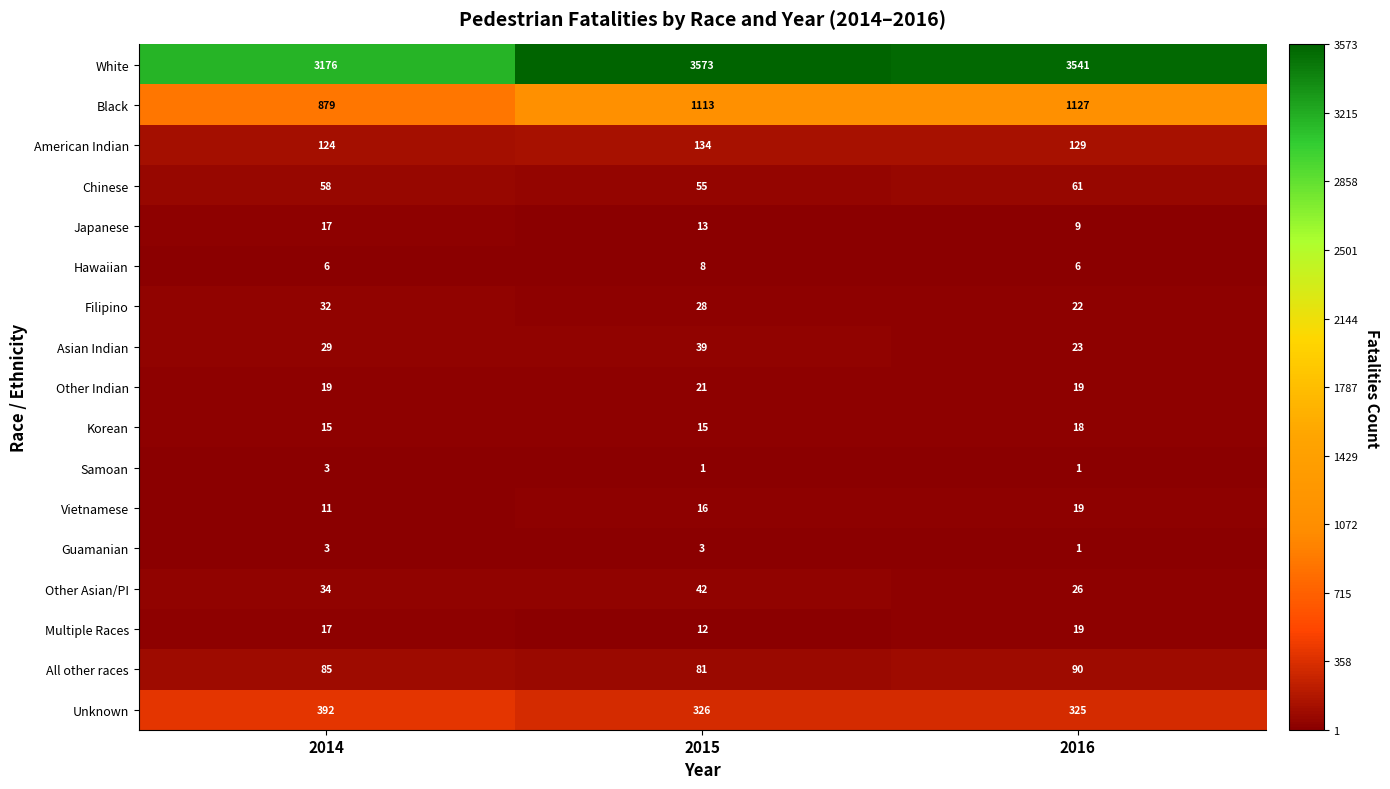

Is it true that Other Indian equals 33 at 2015?

False